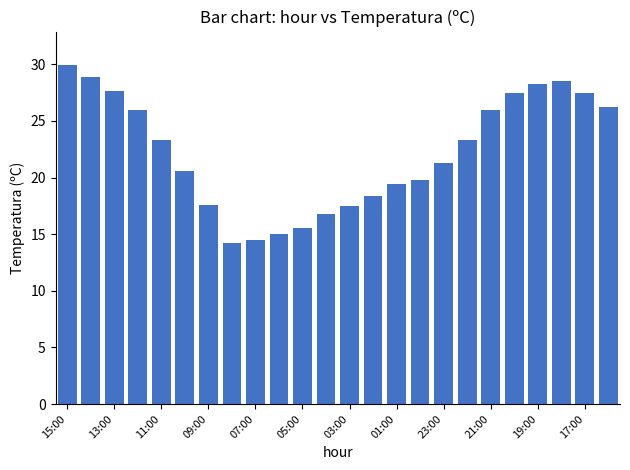

Are the bars grouped side by side (vs. stacked)?

No